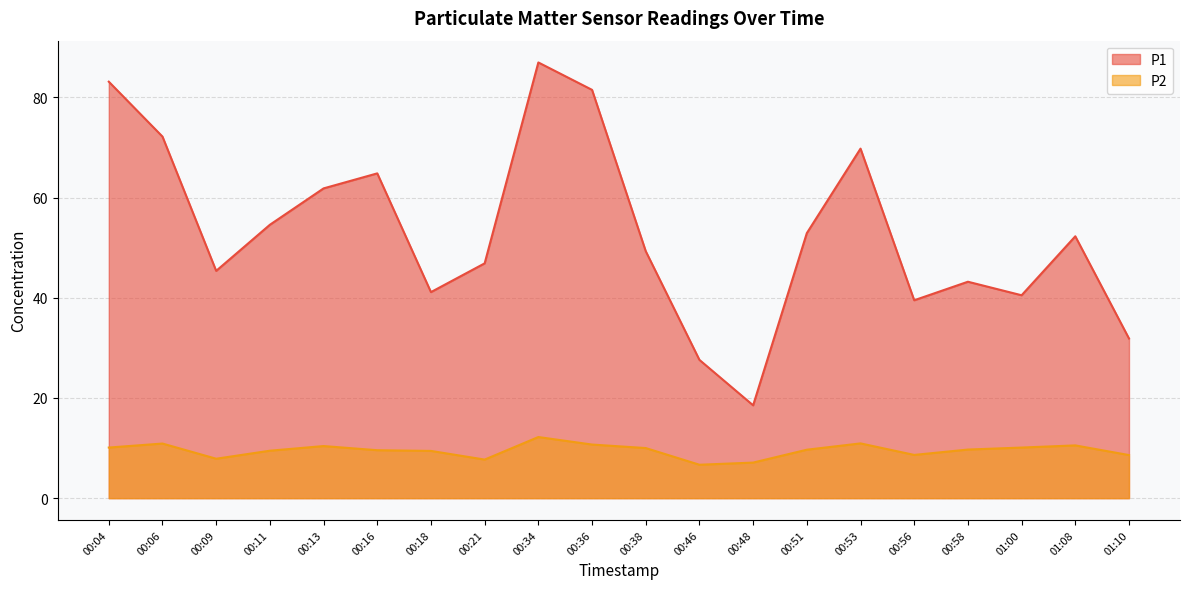

How many values in the P2 series exceed 9?

14